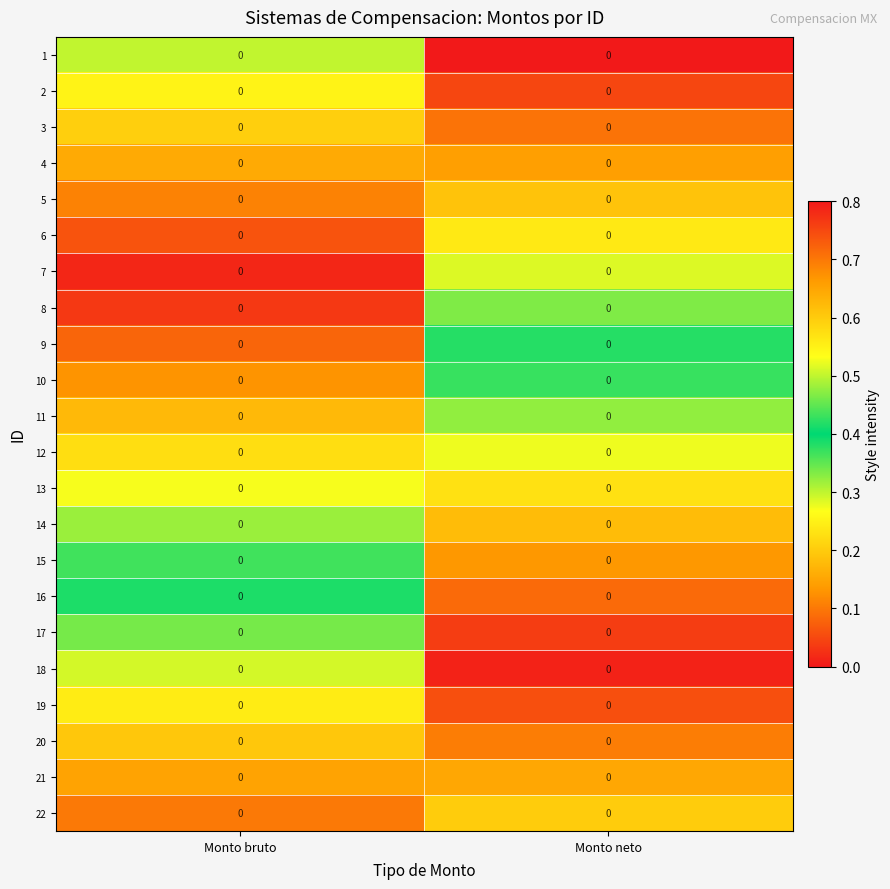

At how many categories does at least one series exceed 0?

2